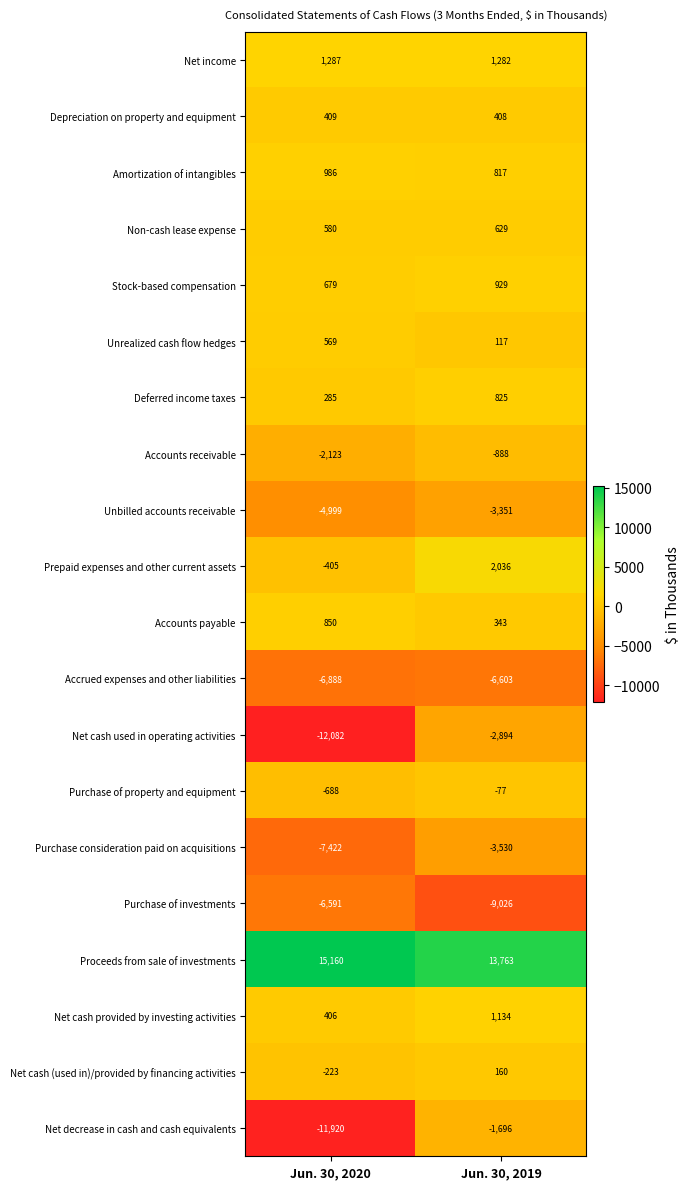

Which series changed the most between Jun. 30, 2020 and Jun. 30, 2019?

Net decrease in cash and cash equivalents